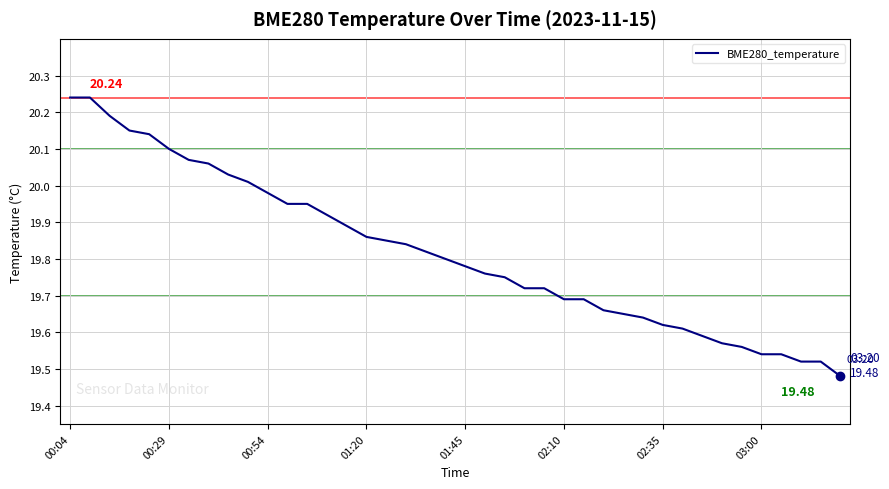

What is the difference between the maximum and minimum values?

0.8